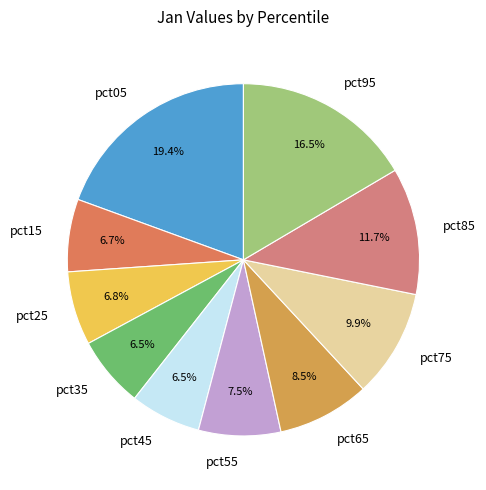

Which category has the biggest portion of the pie?

pct05